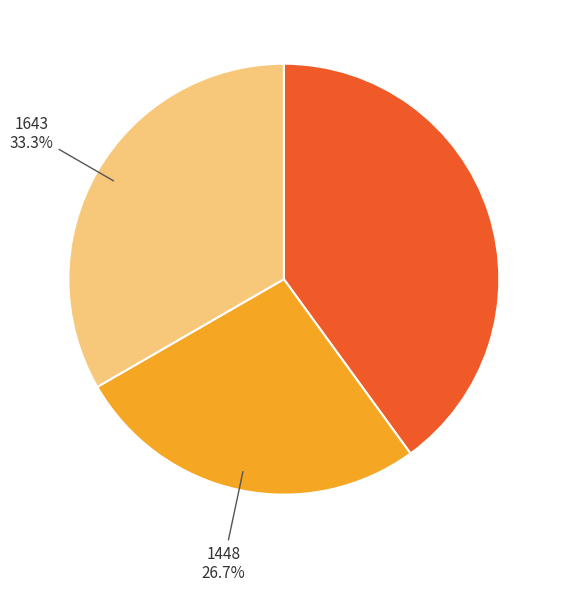

Rank the categories by value from highest to lowest.

1235, 1643, 1448